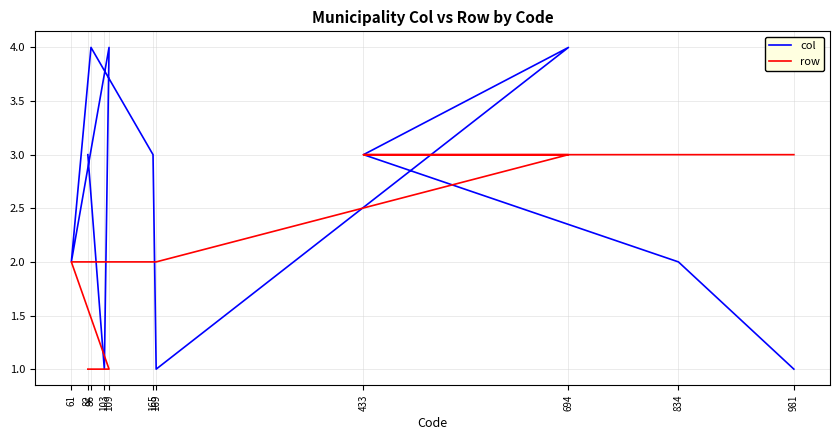

Between 109 and 694, which series saw the biggest shift?

row